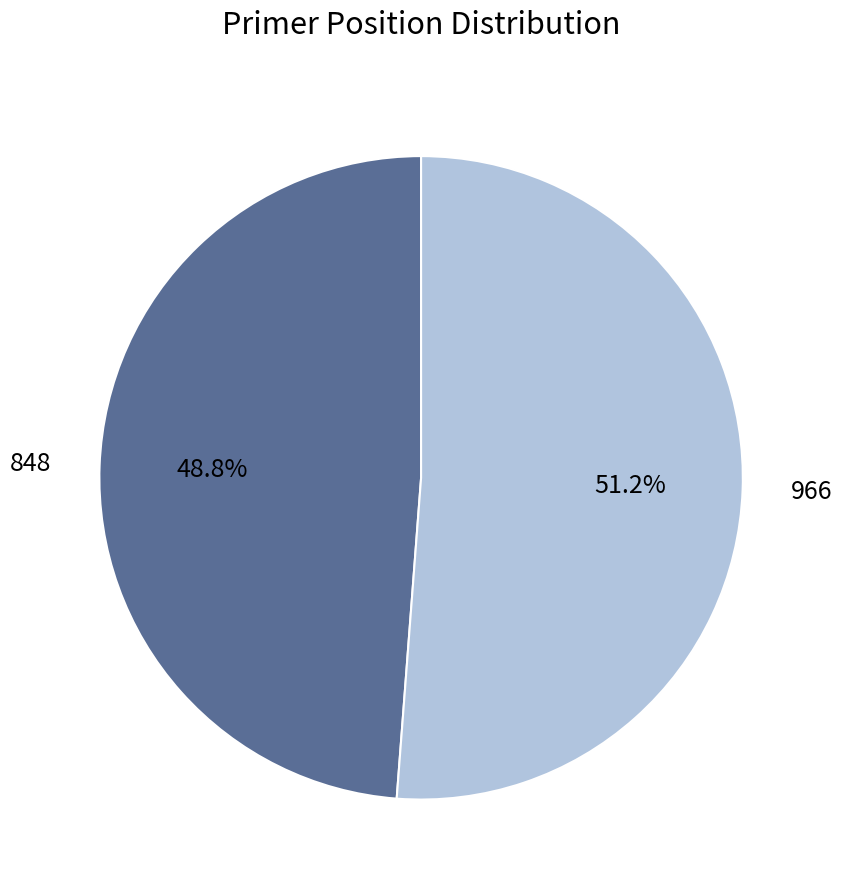

Combined, do 966 and 848 account for over 50%?

Yes